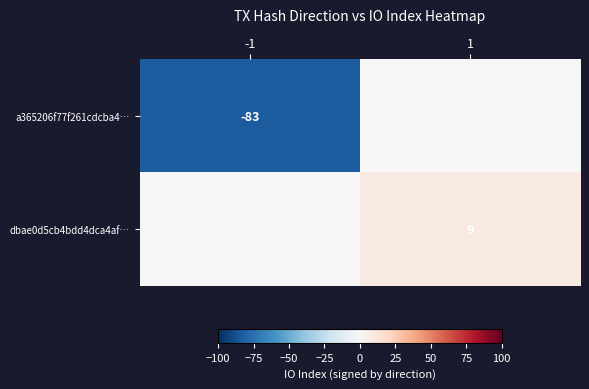

Is the value of a365206f77f261cdcba4… at -1 greater than the value of dbae0d5cb4bdd4dca4af… at 1?

No